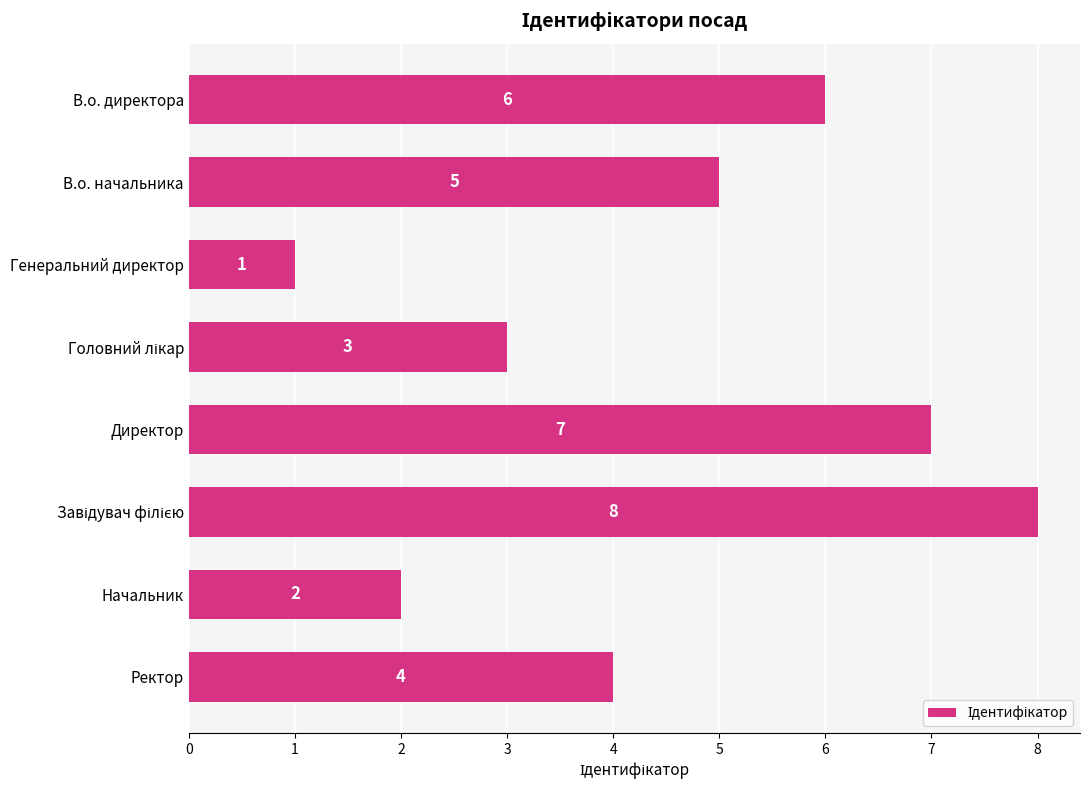

Reading bottom to top, transcribe all the data shown in this chart.

4	2	8	7	3	1	5	6